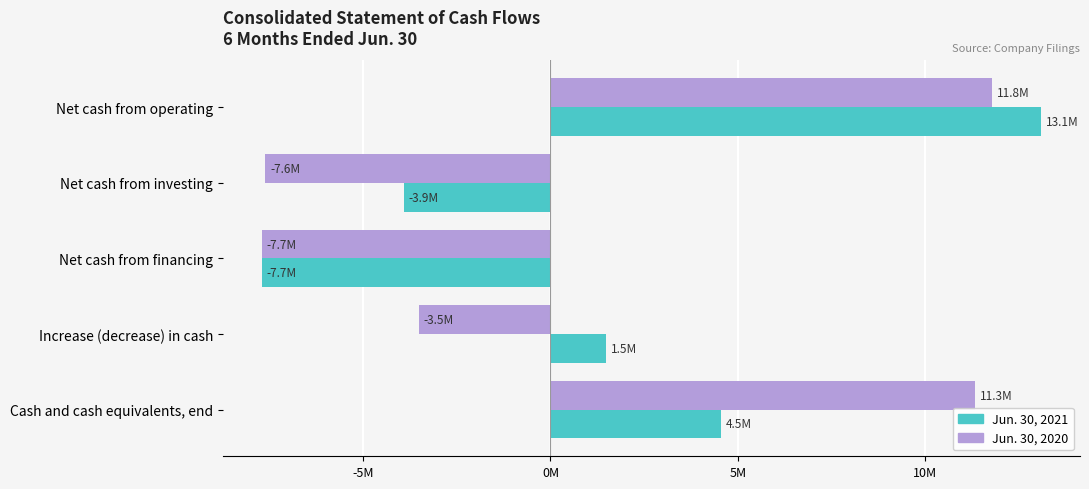

What are all the series names shown in the legend?

Jun. 30, 2021, Jun. 30, 2020